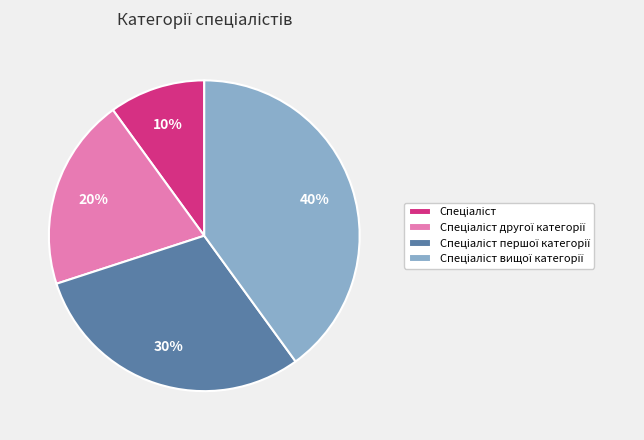

Count the number of slices in the pie.

4